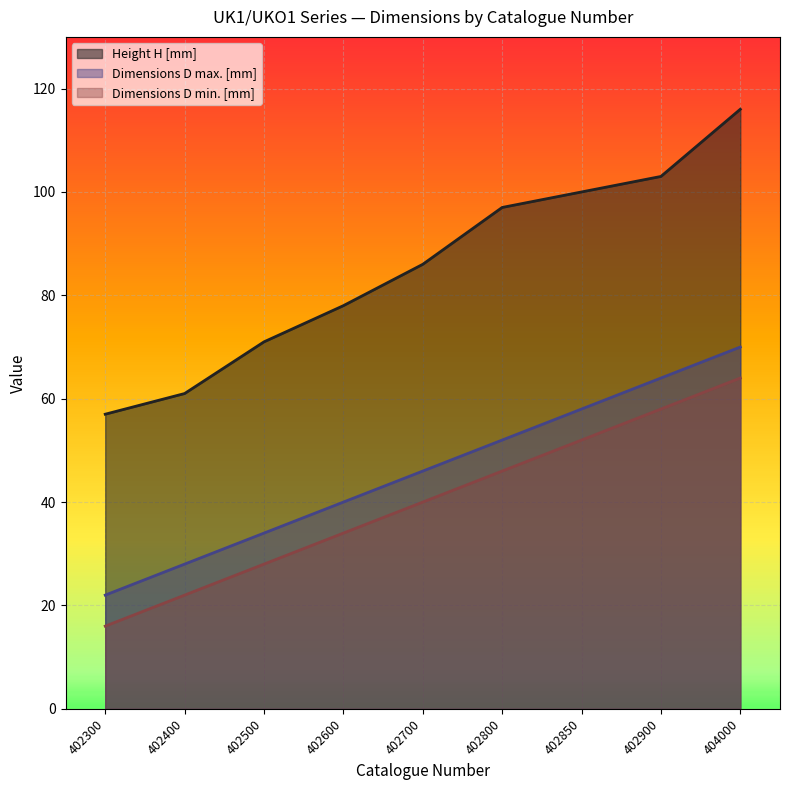

At which category is the sum across all series the highest?

404000